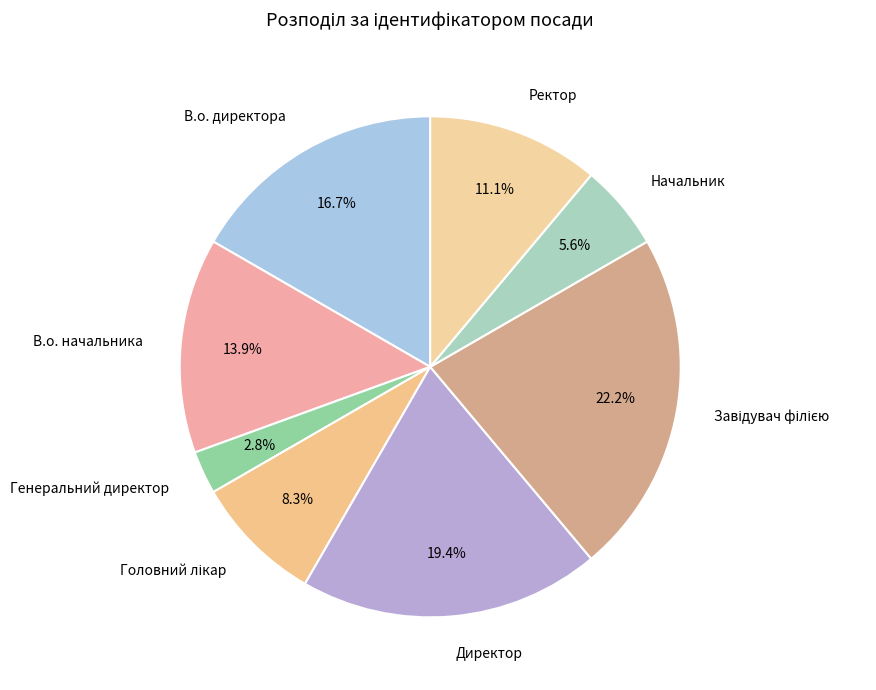

How much of the chart is everything except Начальник?

94.4%